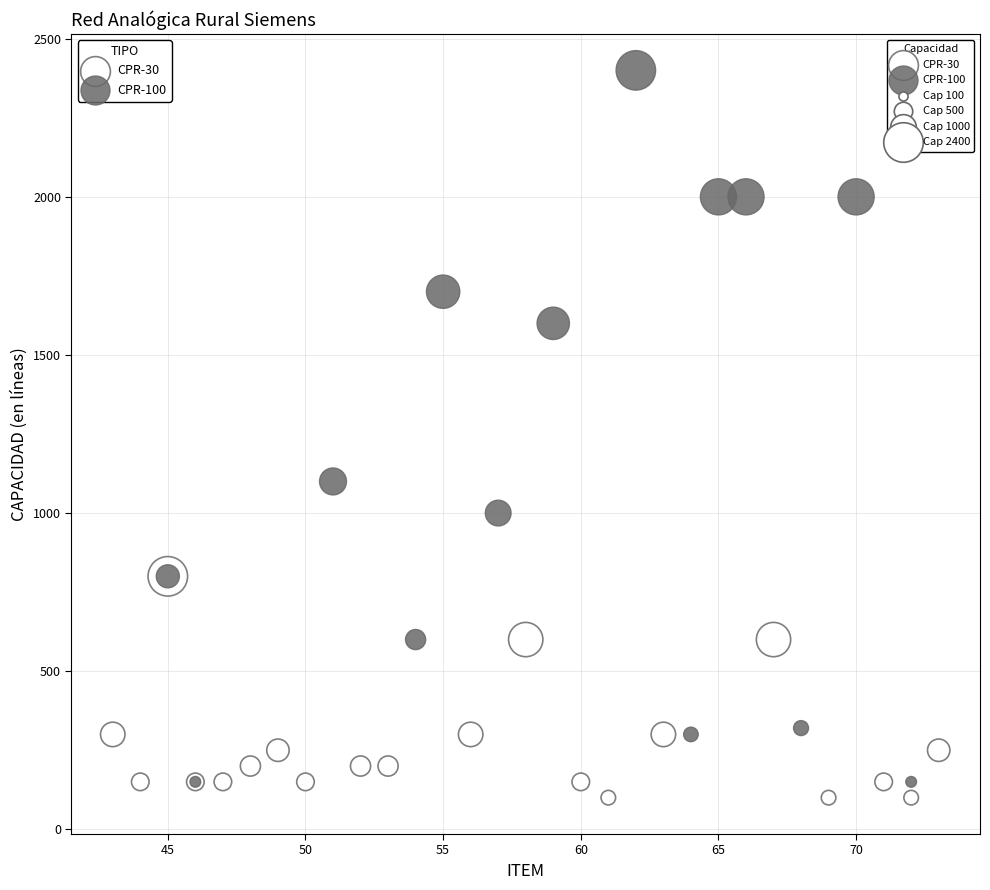

Which series contains the highest Y value?

CPR-100